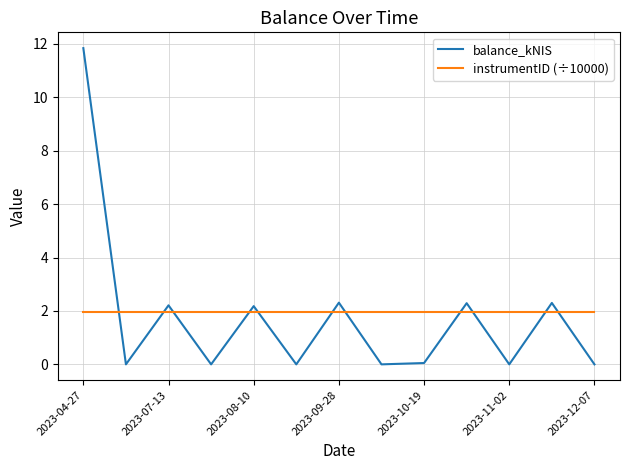

After their last crossing, which series has the higher values: balance_kNIS or instrumentID (÷10000)?

instrumentID (÷10000)